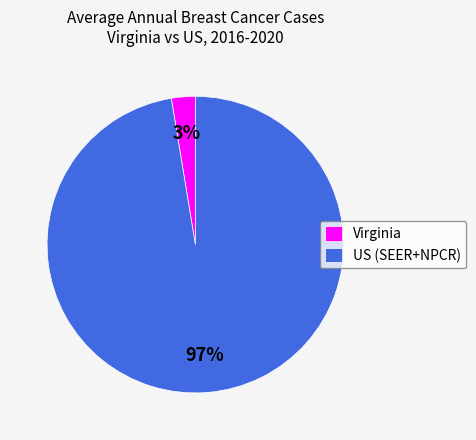

Rank the categories by value from highest to lowest.

US (SEER+NPCR), Virginia